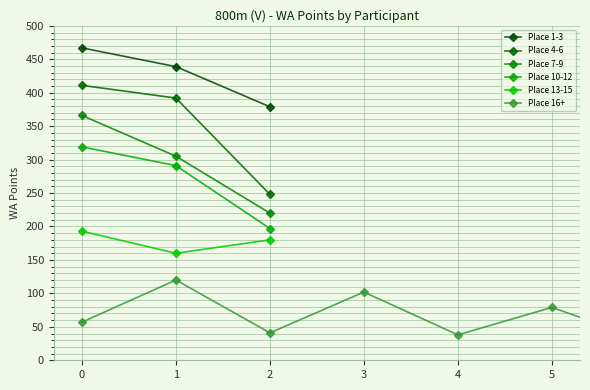

How many data points in Group2 are less than 392?

1